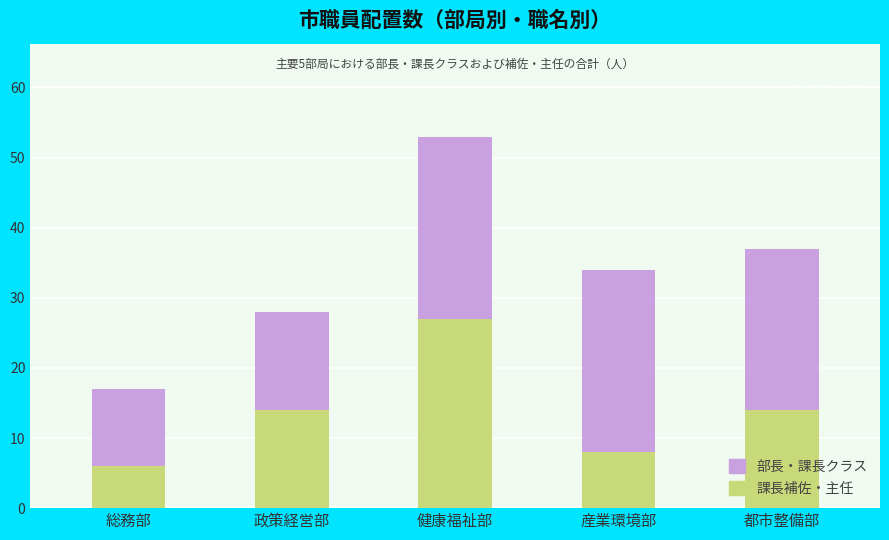

Reading left to right, transcribe the values for 課長補佐・主任.

6	14	27	8	14